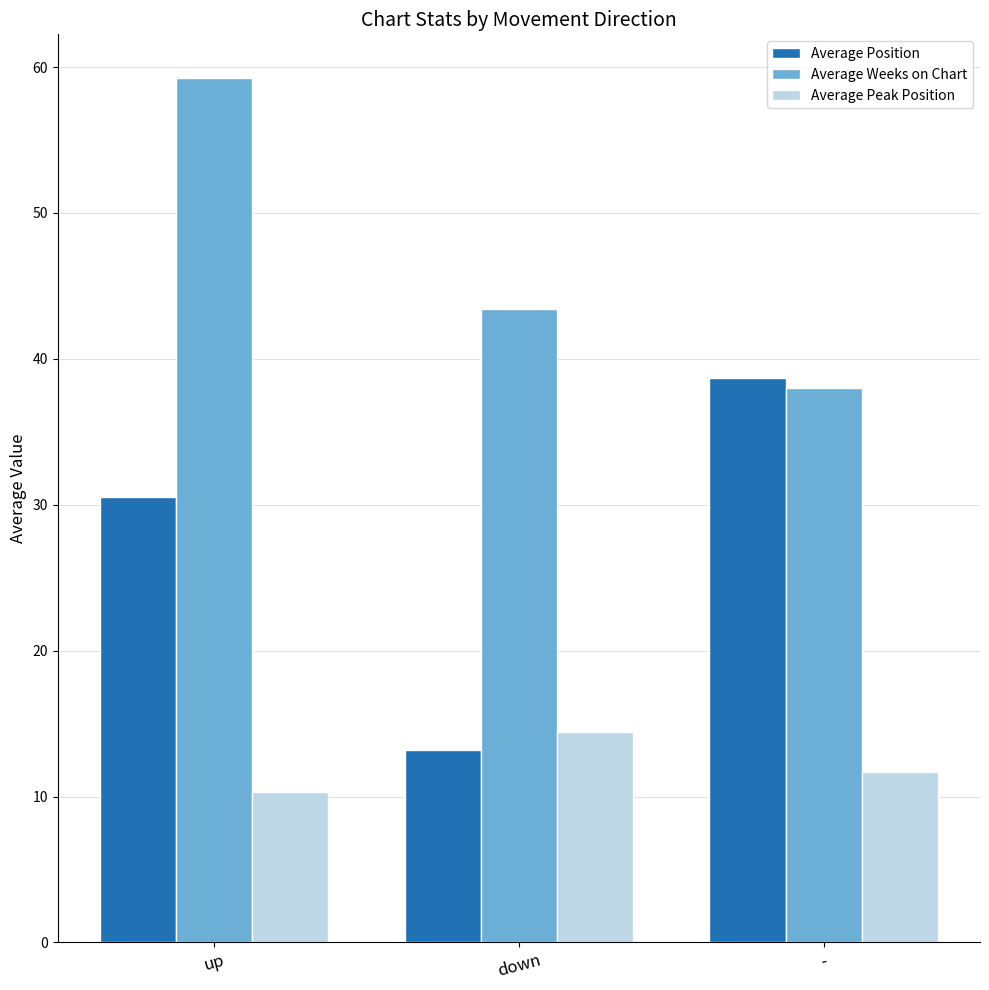

How many data points in Average Weeks on Chart are less than 43?

1